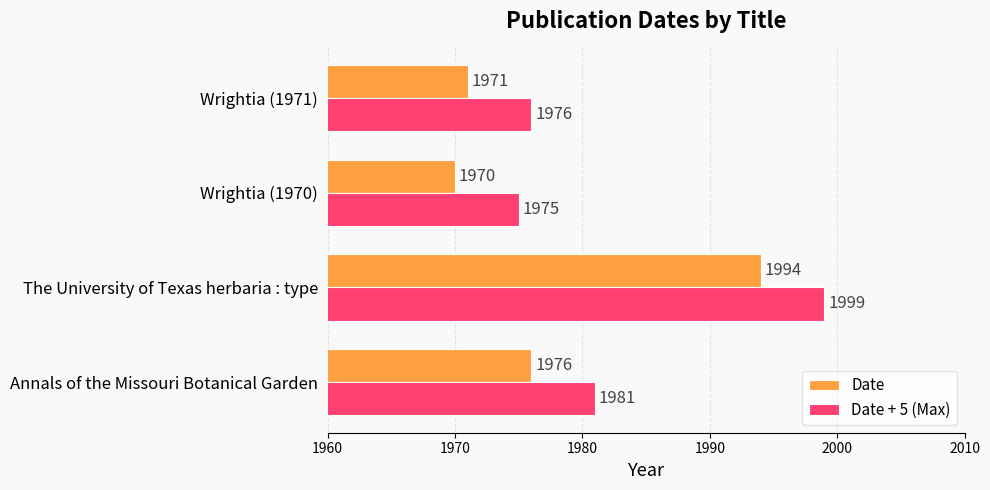

At which category is the sum across all series the highest?

The University of Texas herbaria : type